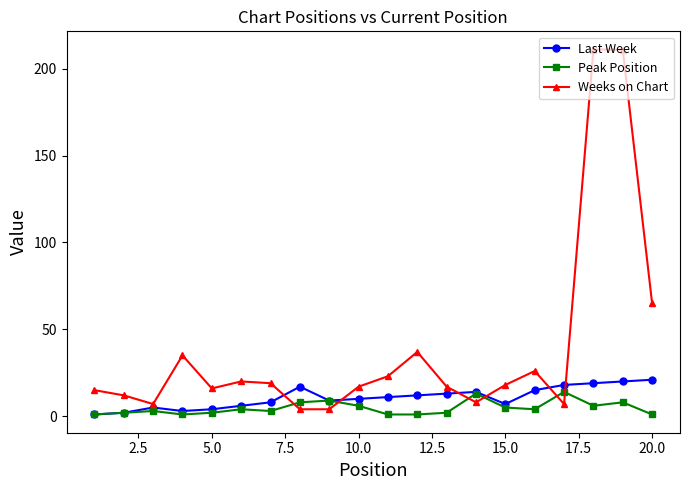

True or false: Peak Position and Weeks on Chart intersect in this chart.

True